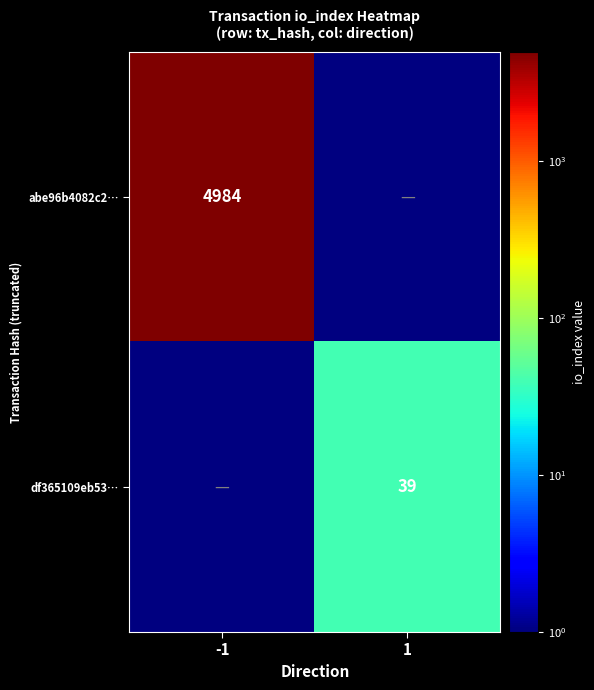

The value of abe96b4082c2… at -1 is 4984. True or false?

True